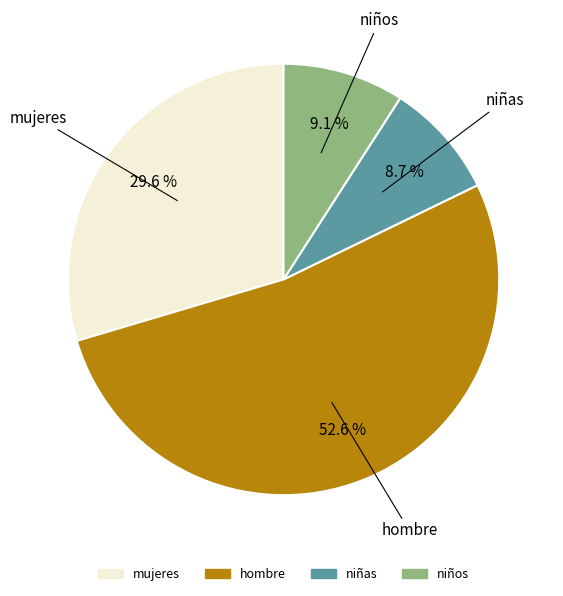

What percentage do mujeres and hombre together represent?

82.2%